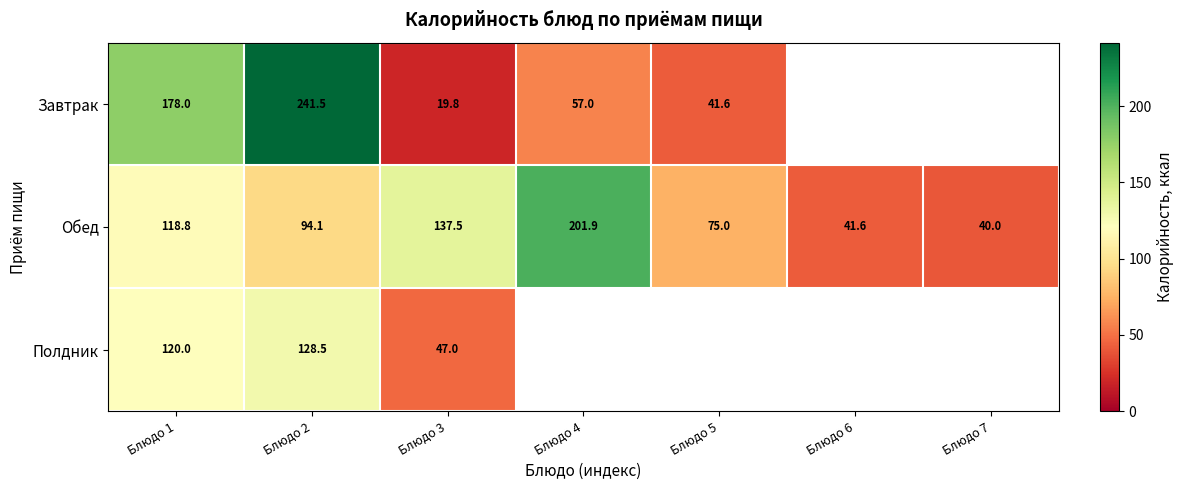

What is the approximate value of Обед at Блюдо 1?

118.8